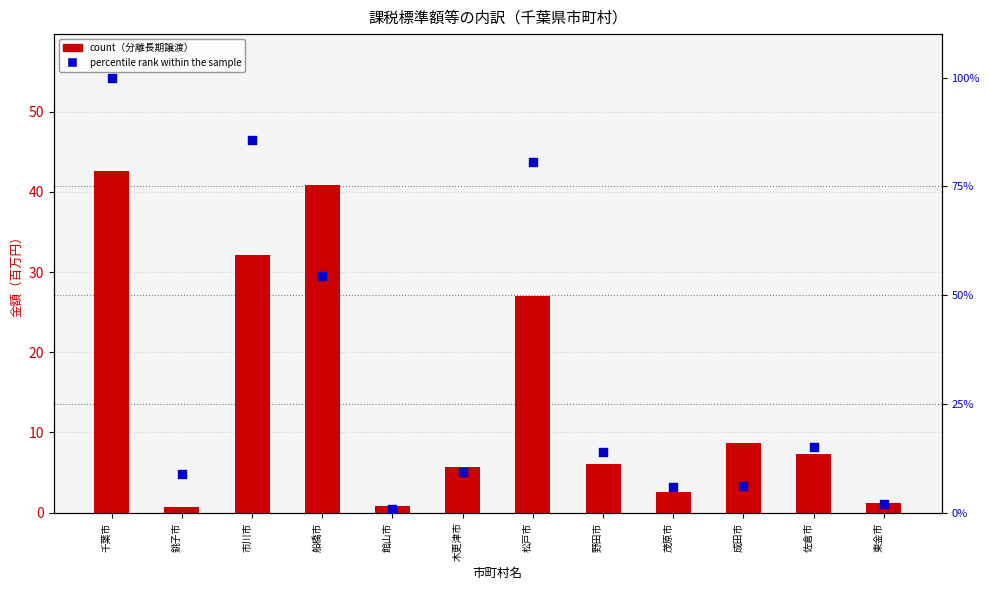

At which category is the sum across all series the highest?

千葉市